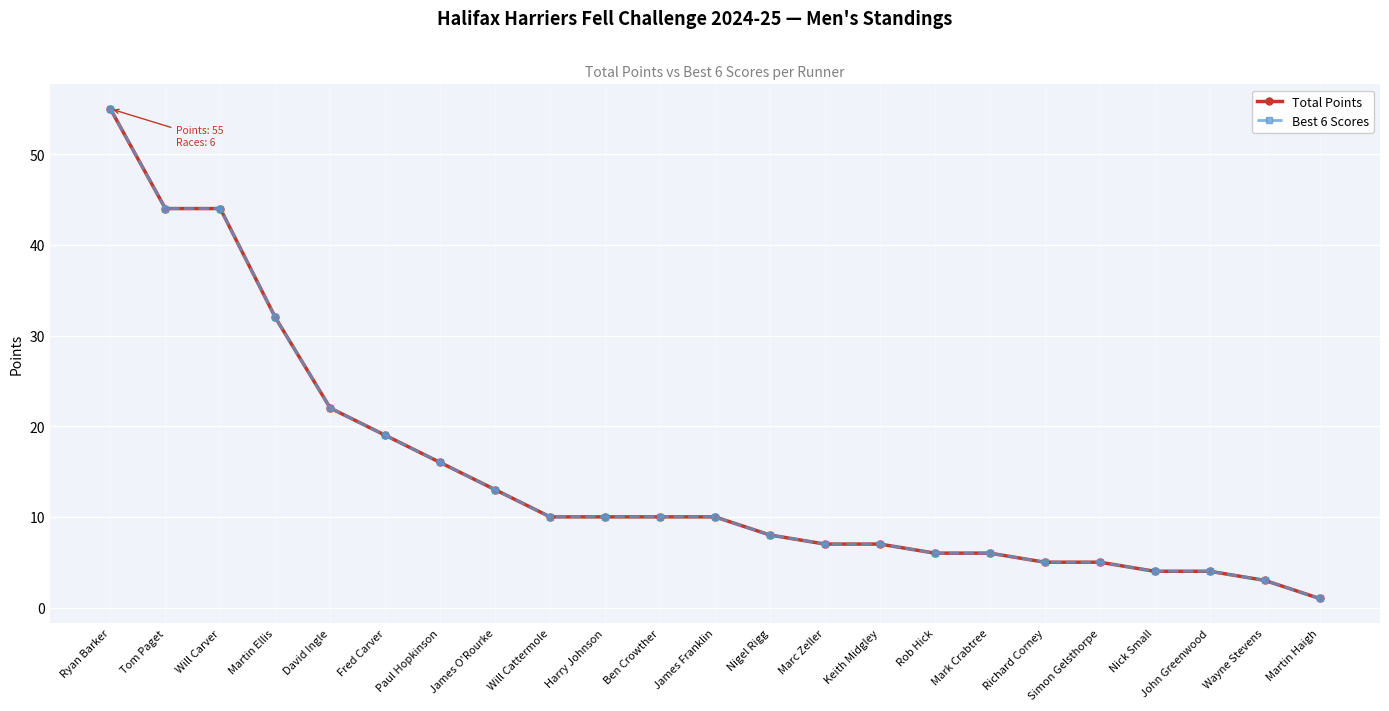

At which label does Best 6 Scores reach its minimum?

Martin Haigh